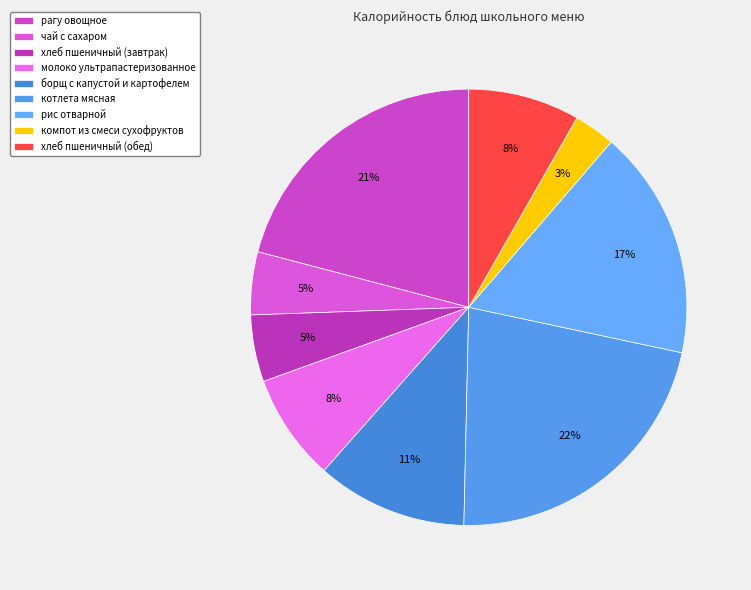

Between хлеб пшеничный (обед) and борщ с капустой и картофелем, which is larger?

борщ с капустой и картофелем